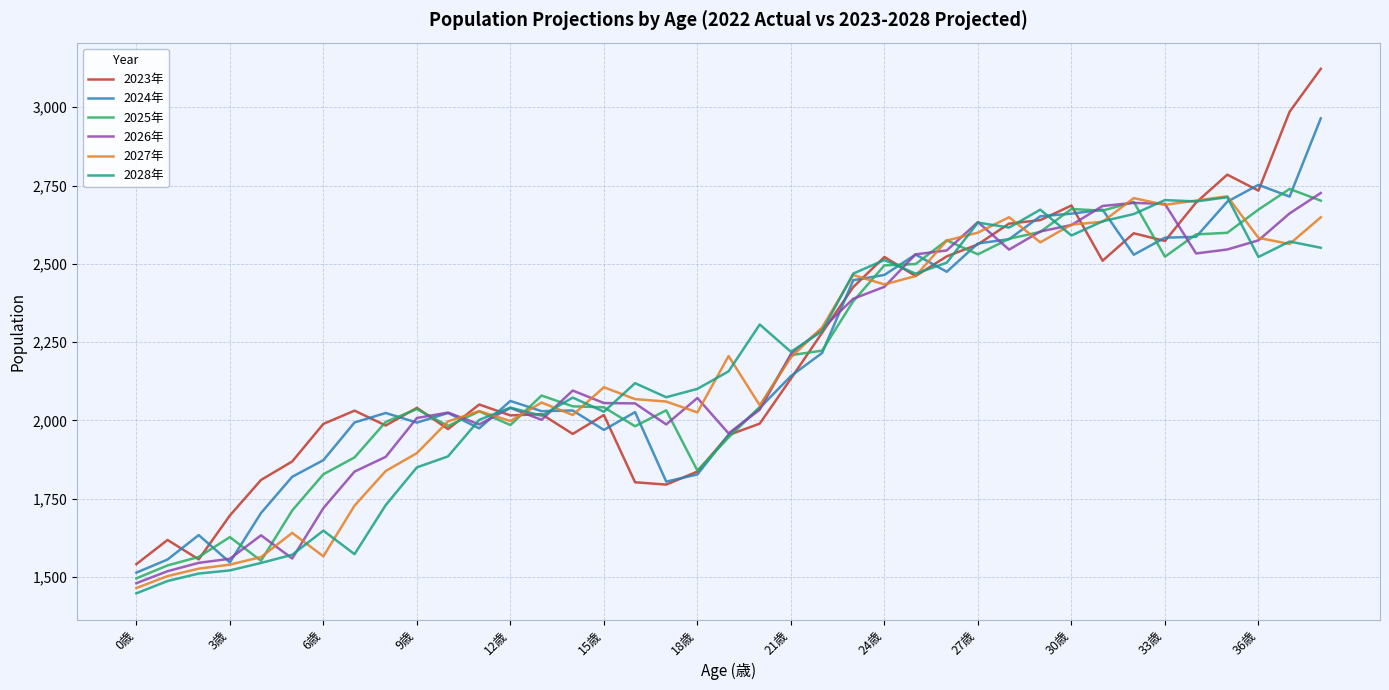

What is the minimum value for 2023年?

1541.3